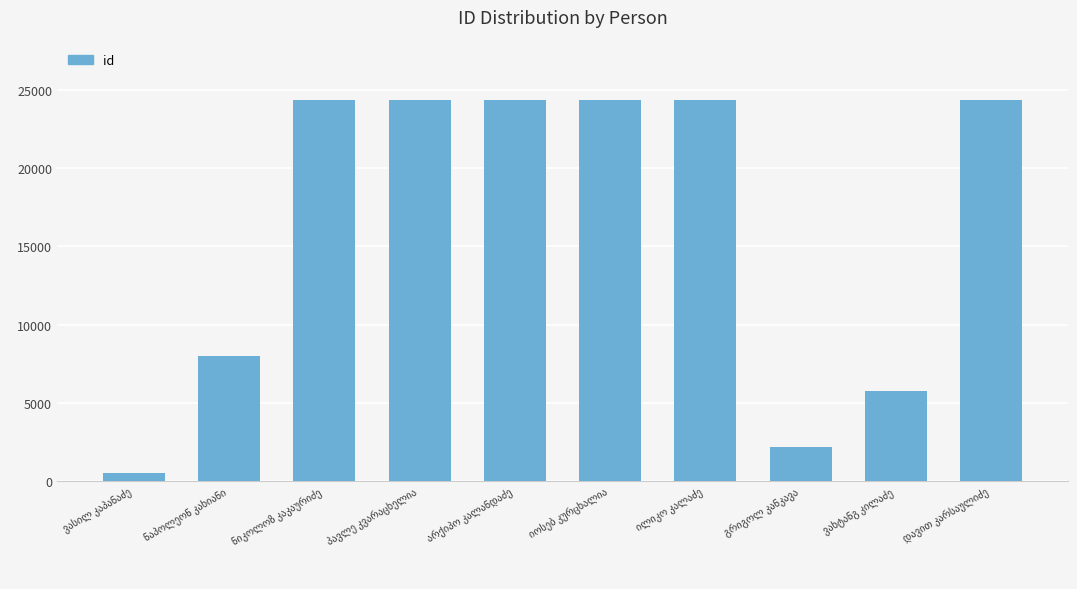

What is the smallest value displayed?

531